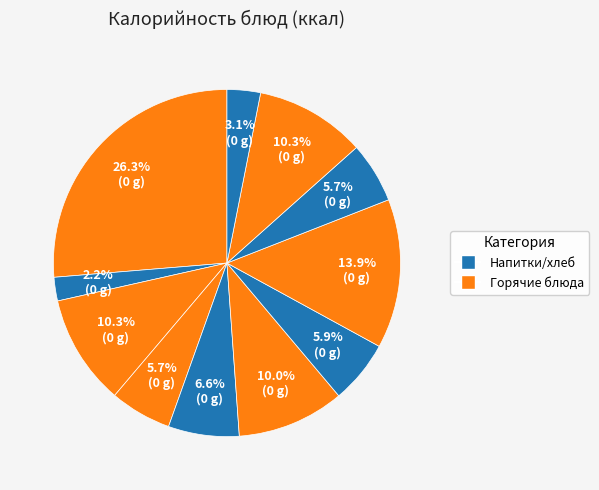

Count the number of slices in the pie.

11